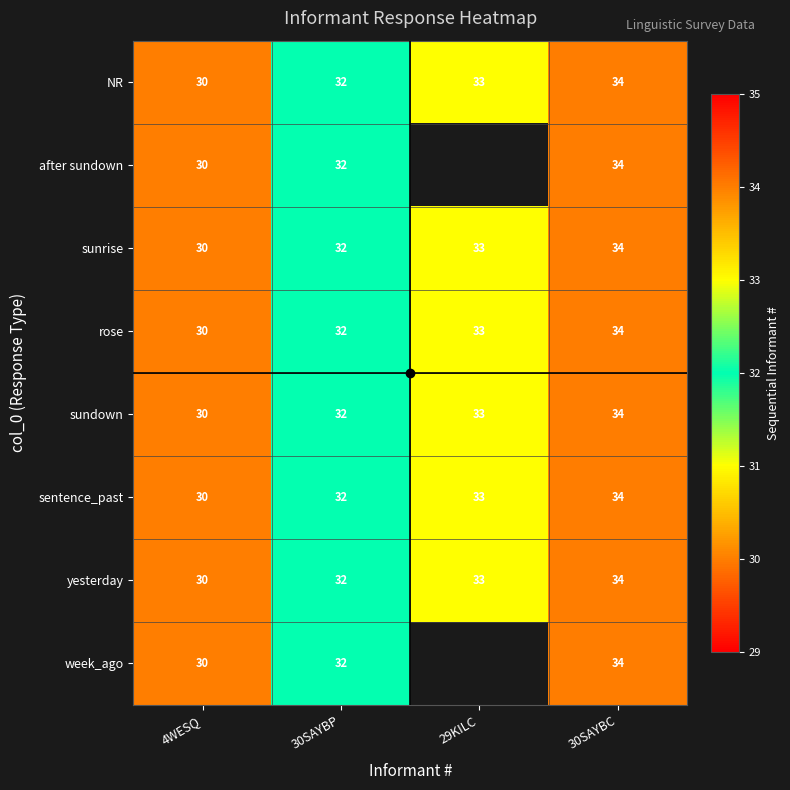

The NR series shows 46 at 29KILC. True or false?

False